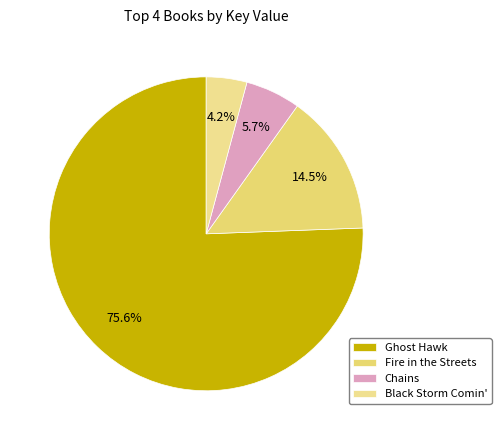

To the nearest percent, what is the difference between the largest and smallest slice percentages?

71%